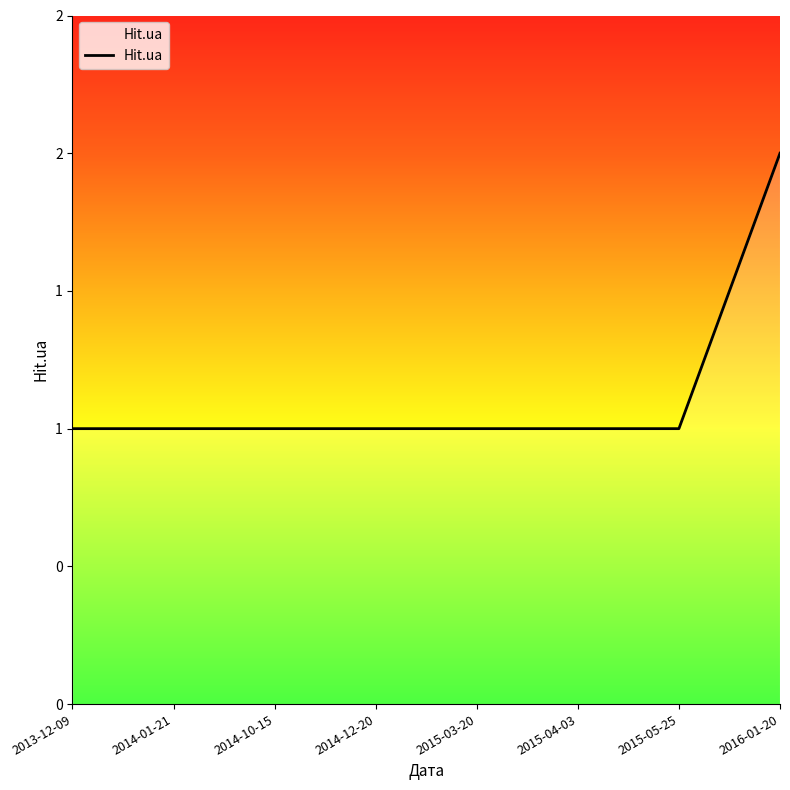

Does the chart display data point markers on the line(s)?

No